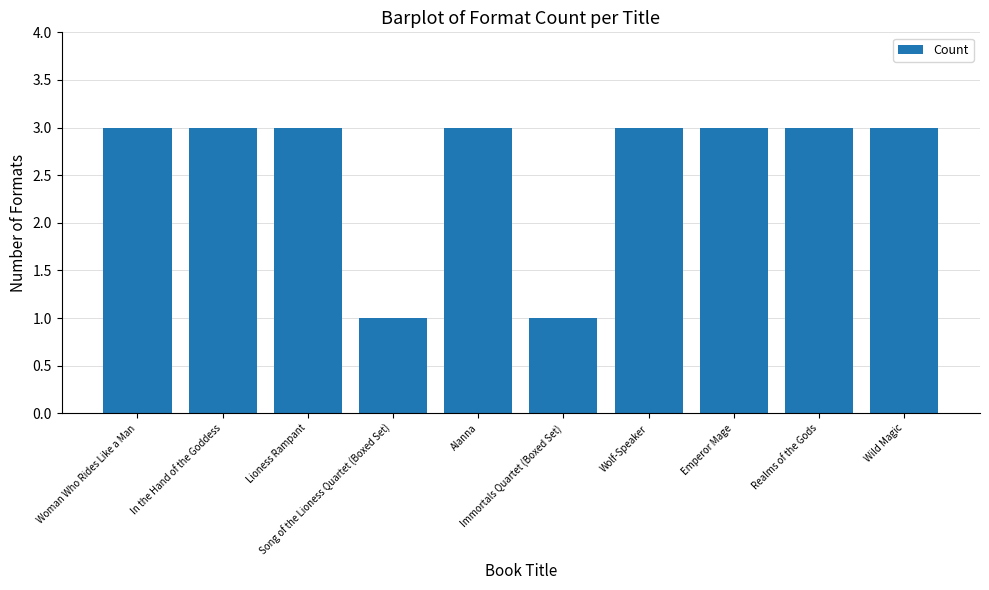

What is the average value?

3